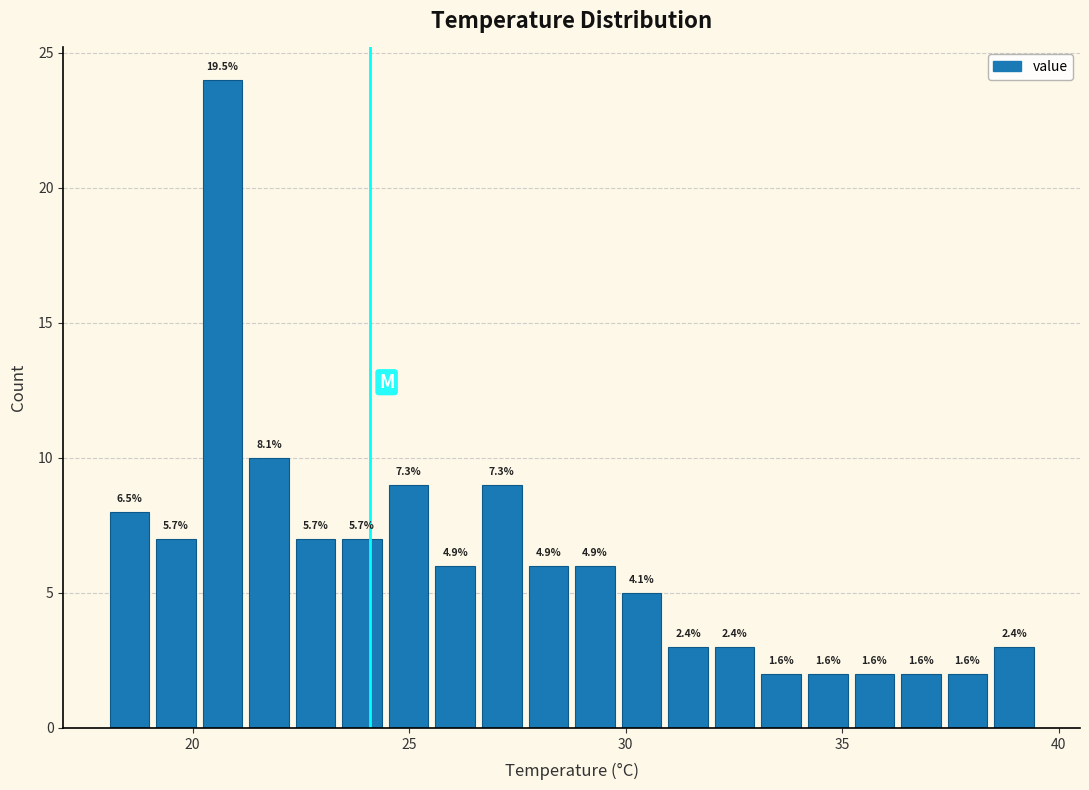

Read against the x-axis, roughly where is the centre of the tallest bar?

20.5